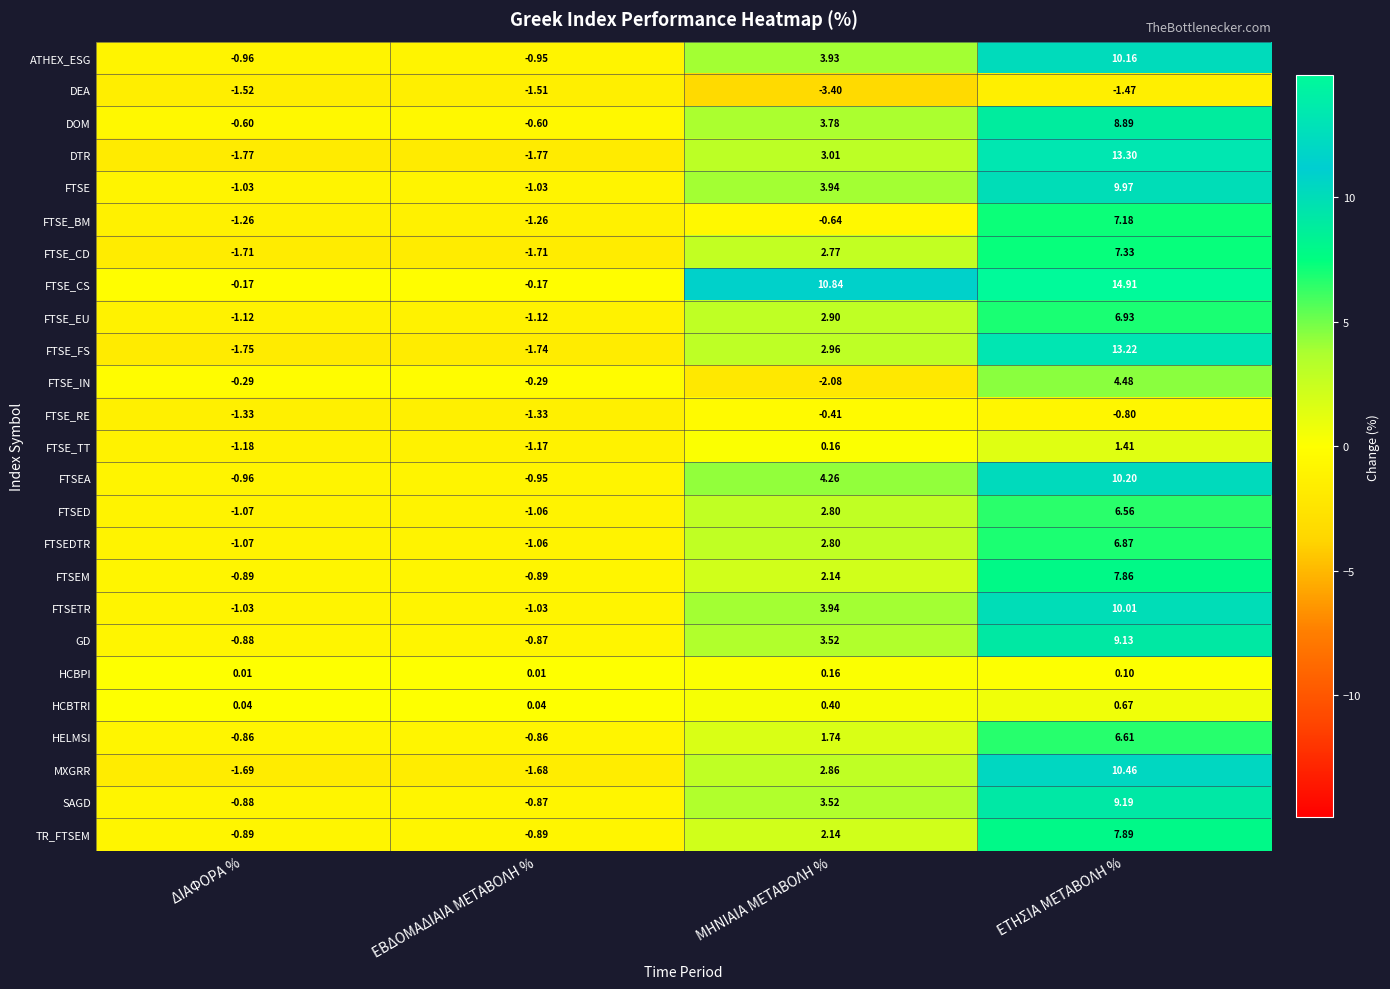

Which category has the lowest value across all series?

ΜΗΝΙΑΙΑ ΜΕΤΑΒΟΛΗ %